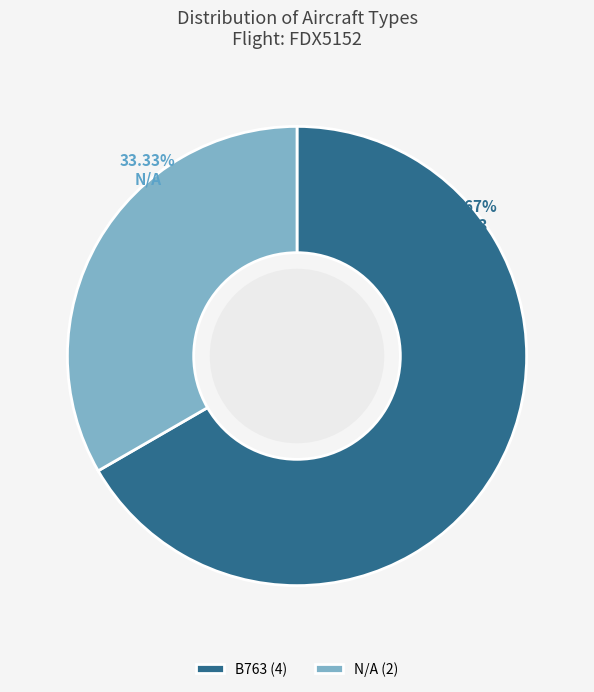

What is the smallest slice in the pie chart?

N/A